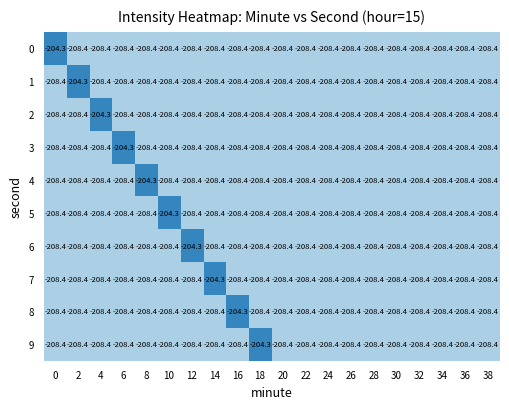

Is it true that 3 equals -208.4 at 10?

True